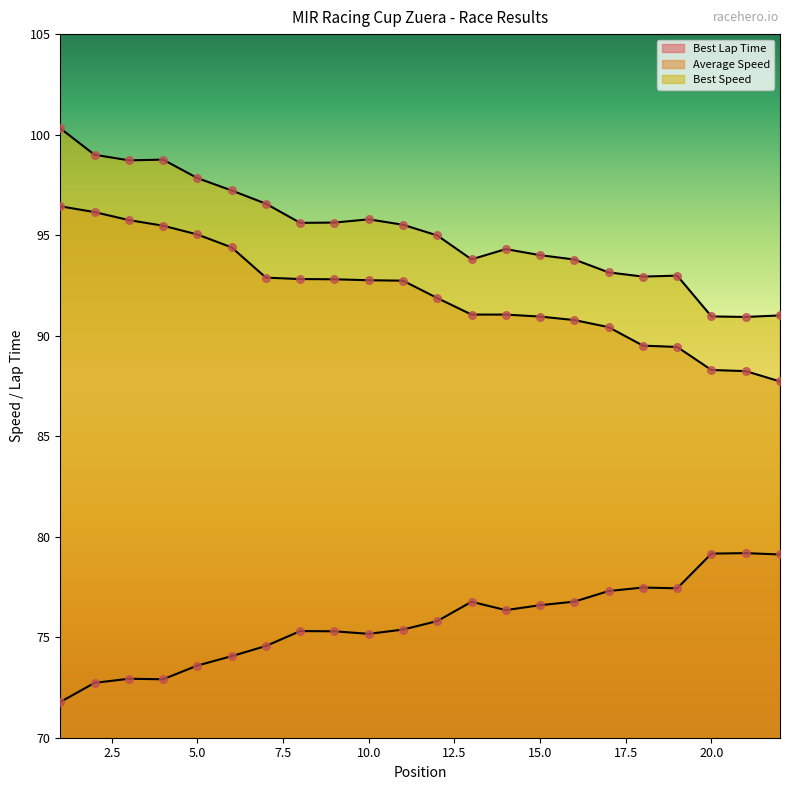

What are all the series names shown in the legend?

Best Lap Time, Average Speed, Best Speed